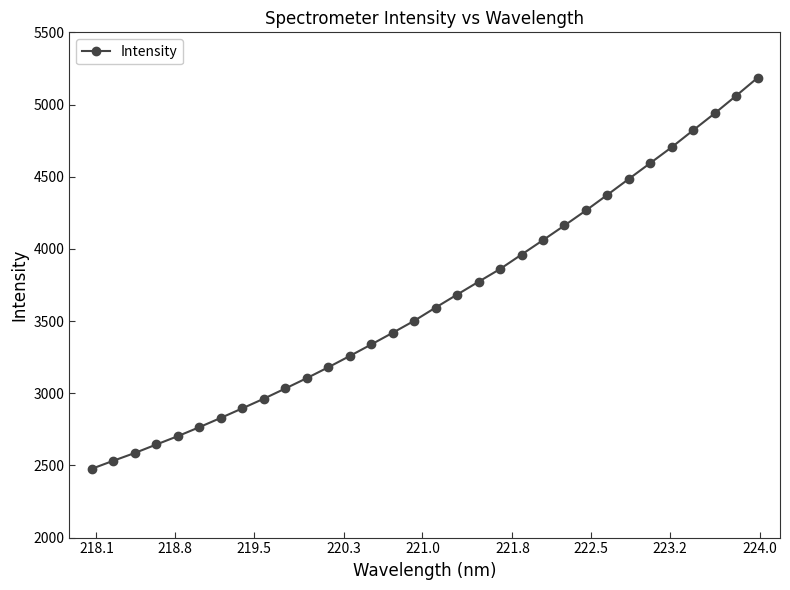

What is the difference between the maximum and minimum values?

2707.7